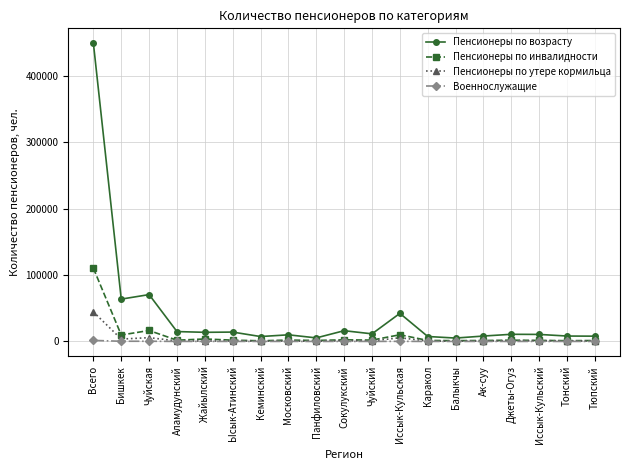

Is the value of Пенсионеры по возрасту at Ысык-Атинский greater than the value of Пенсионеры по утере кормильца at Чуйский?

Yes